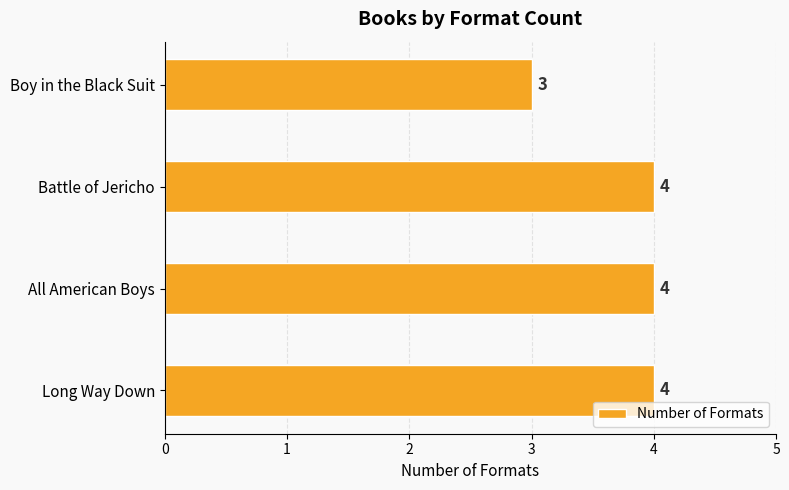

What is the smallest value displayed?

3